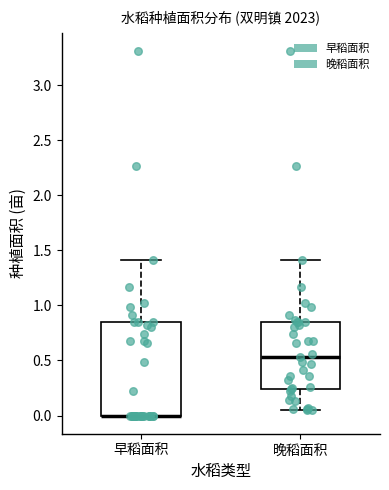

Reading left to right, read every box against the y-axis: the position of its median line, the range the box covers, and the ends of its whiskers. The values are not printed on the chart, so give them approximately, as read against the axis.

早稻面积: median 0.00 (drawn on the box's lower edge), box 0.00 to 0.85, whiskers 0.00 to 1.40
晚稻面积: median 0.55, box 0.25 to 0.85, whiskers 0.05 to 1.40